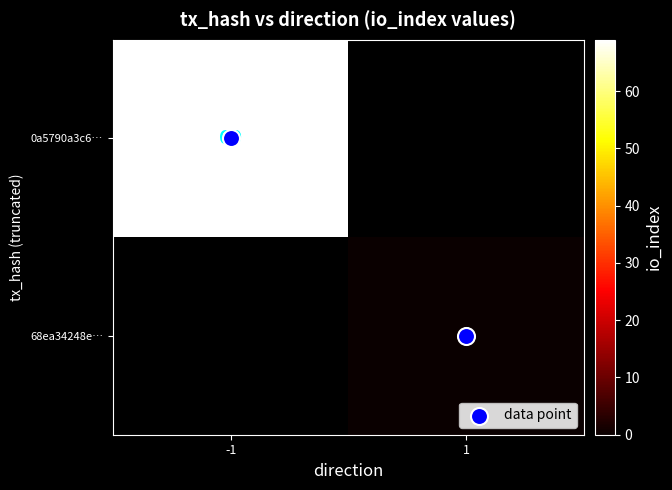

Which has a higher value, 1 or -1?

-1